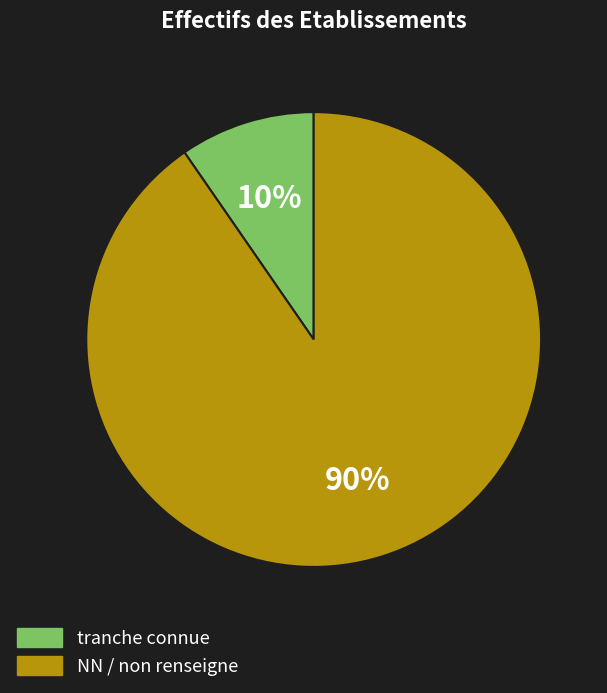

Is there a majority slice in this chart?

Yes